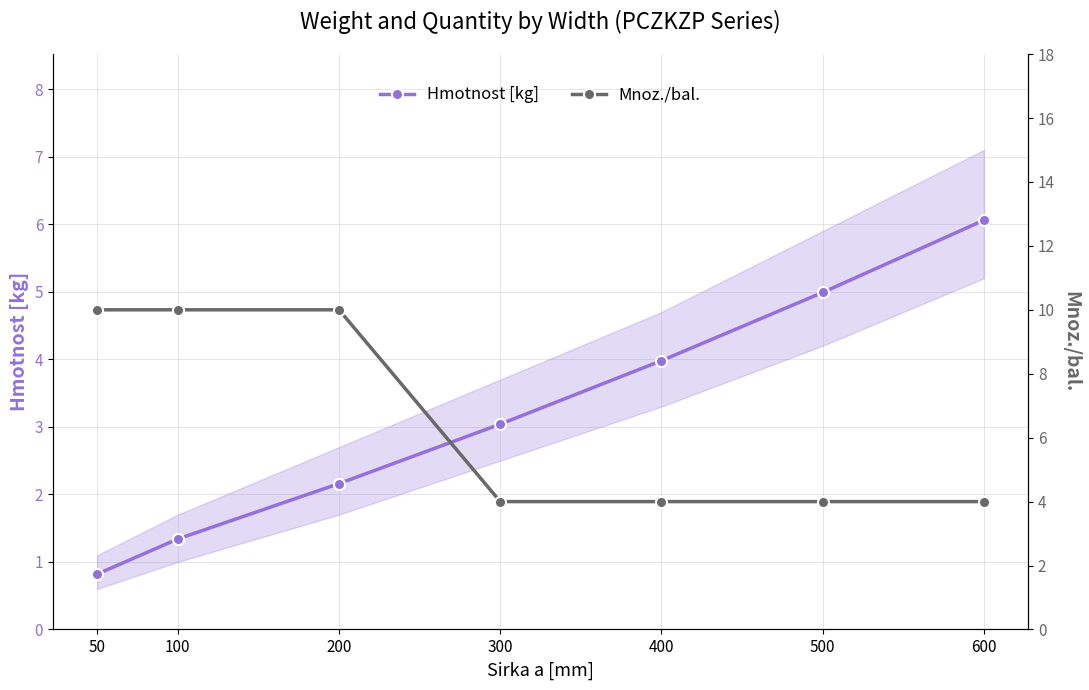

Does the chart have visible grid lines?

Yes